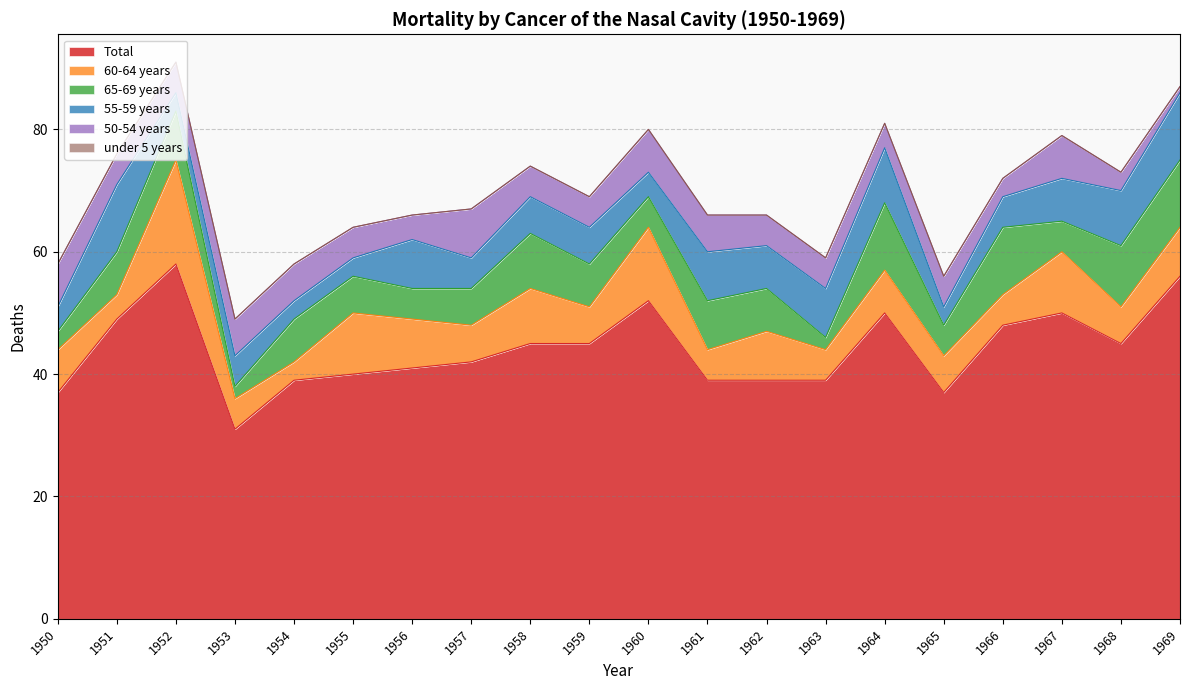

At which label is Total closest to 44?

1958